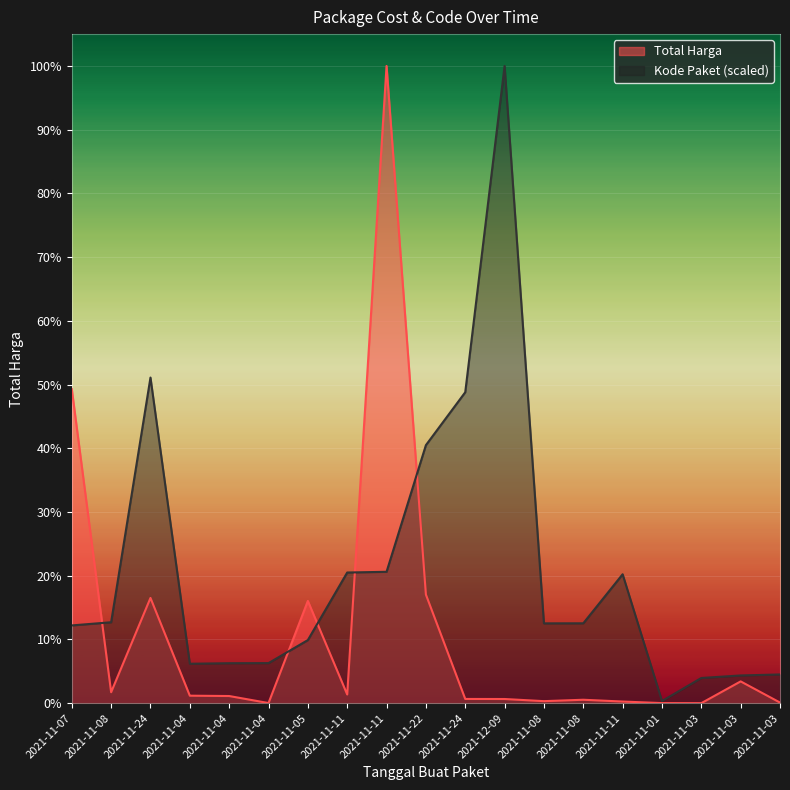

What is the difference between the maximum and minimum values in the Total Harga series?

2892044000.0